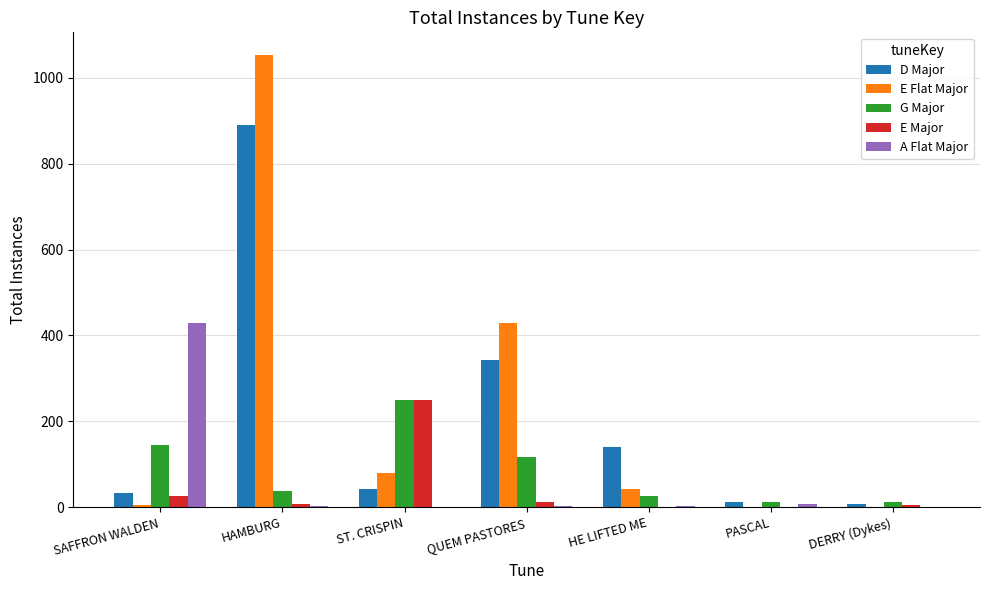

Between SAFFRON WALDEN and DERRY (Dykes), which series saw the biggest shift?

A Flat Major